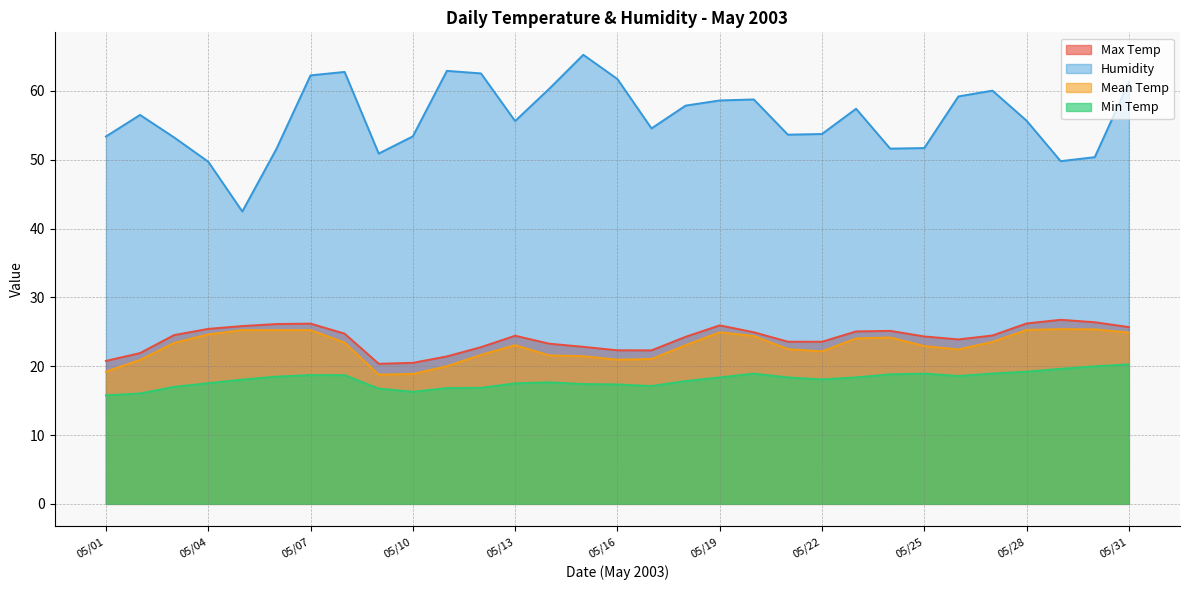

True or false: Min Temp and Mean Temp intersect in this chart.

False